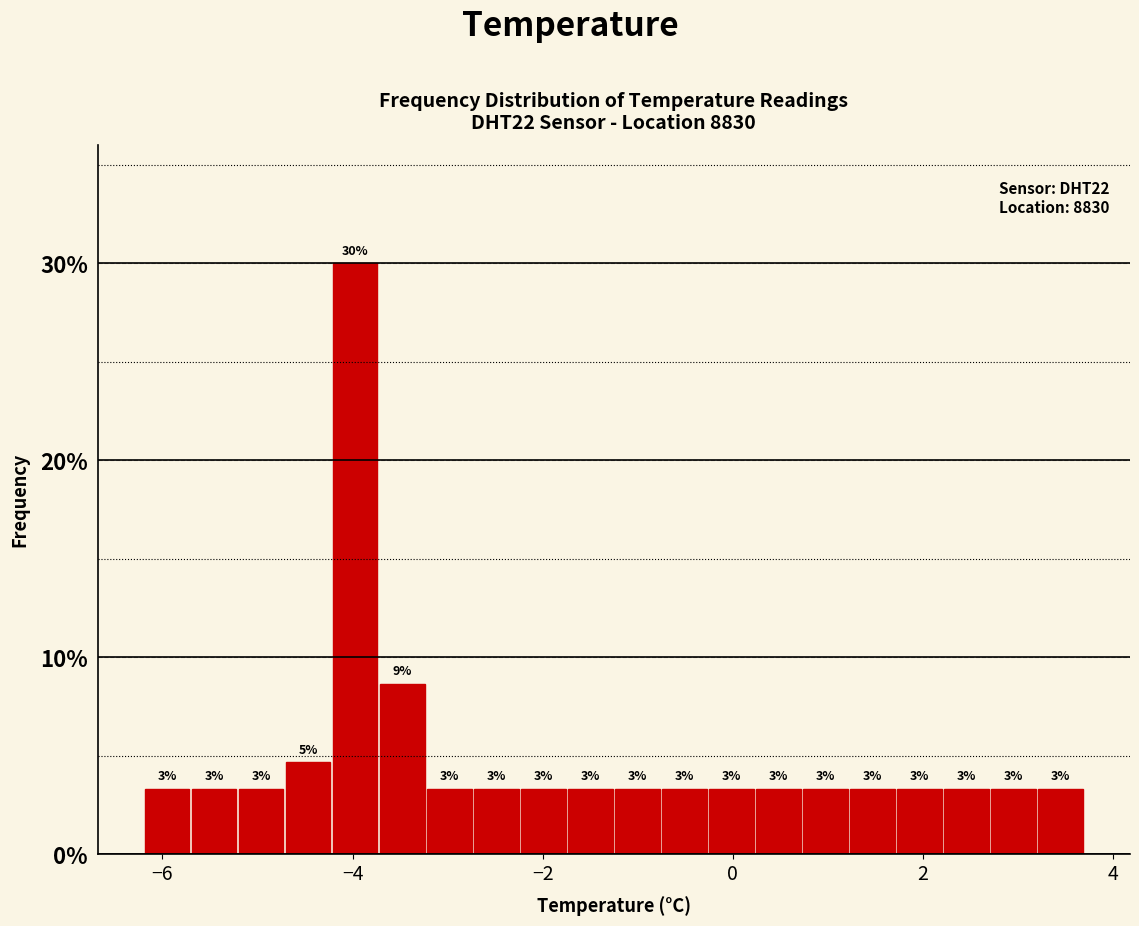

Read against the x-axis, roughly where is the centre of the tallest bar?

-4.0